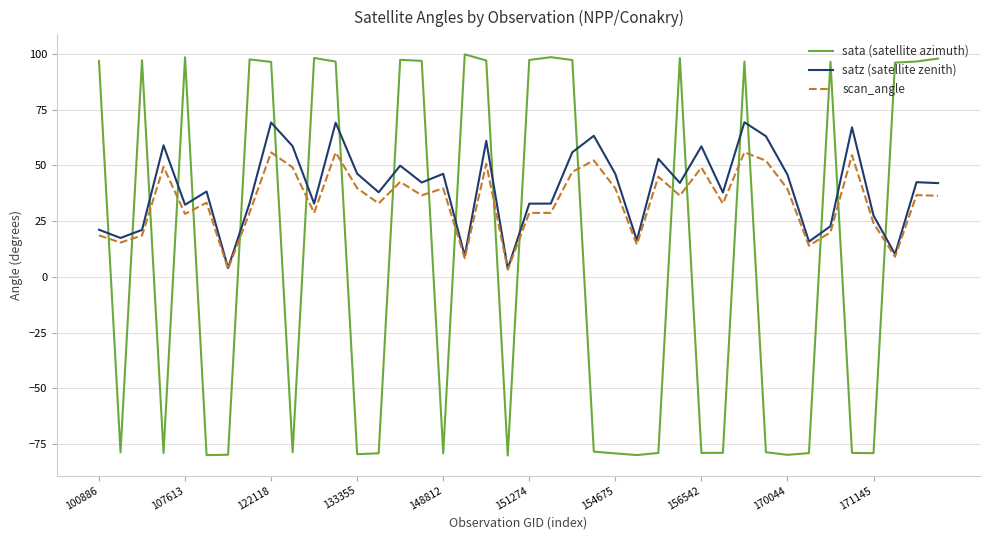

What is the greatest value displayed?

99.9